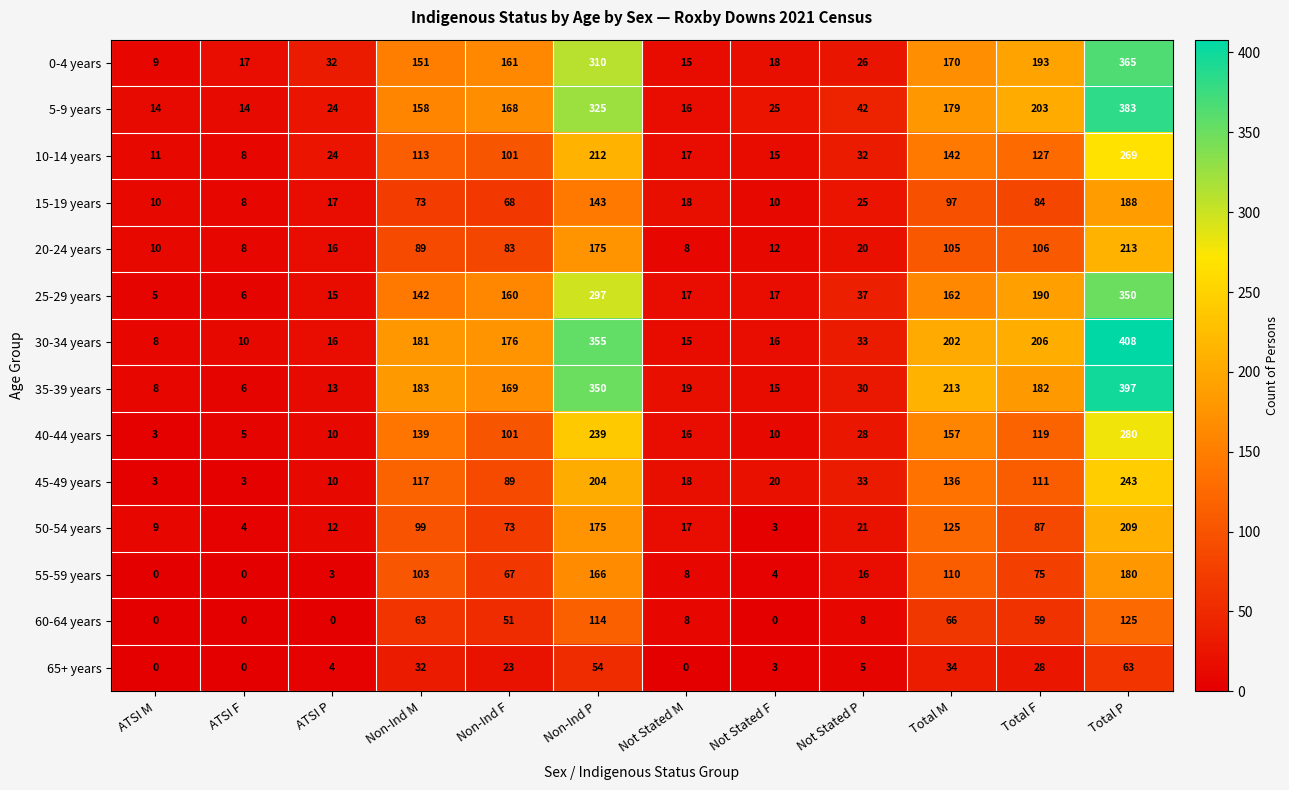

At which label does 25-29 years reach its minimum?

ATSI M